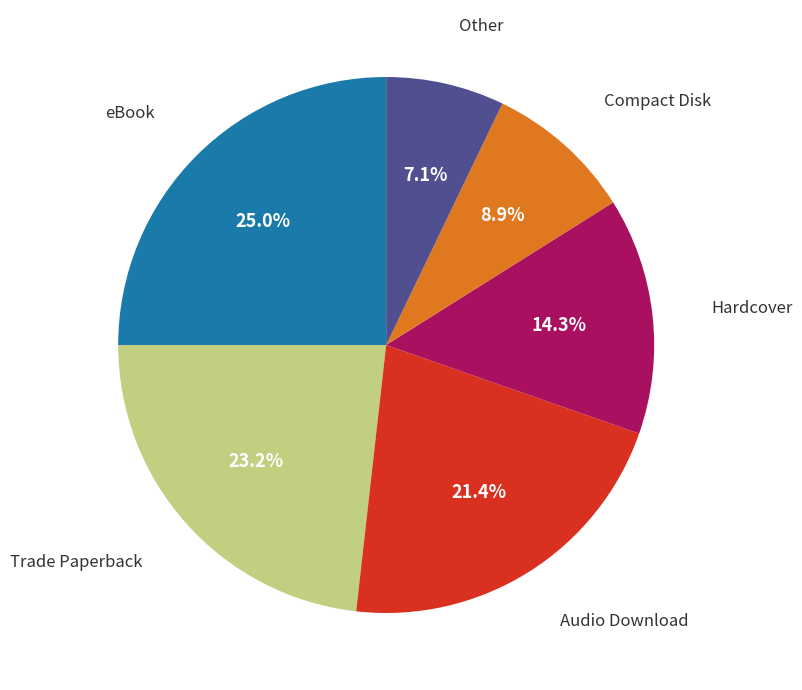

Is there any slice that represents more than half of the pie?

No